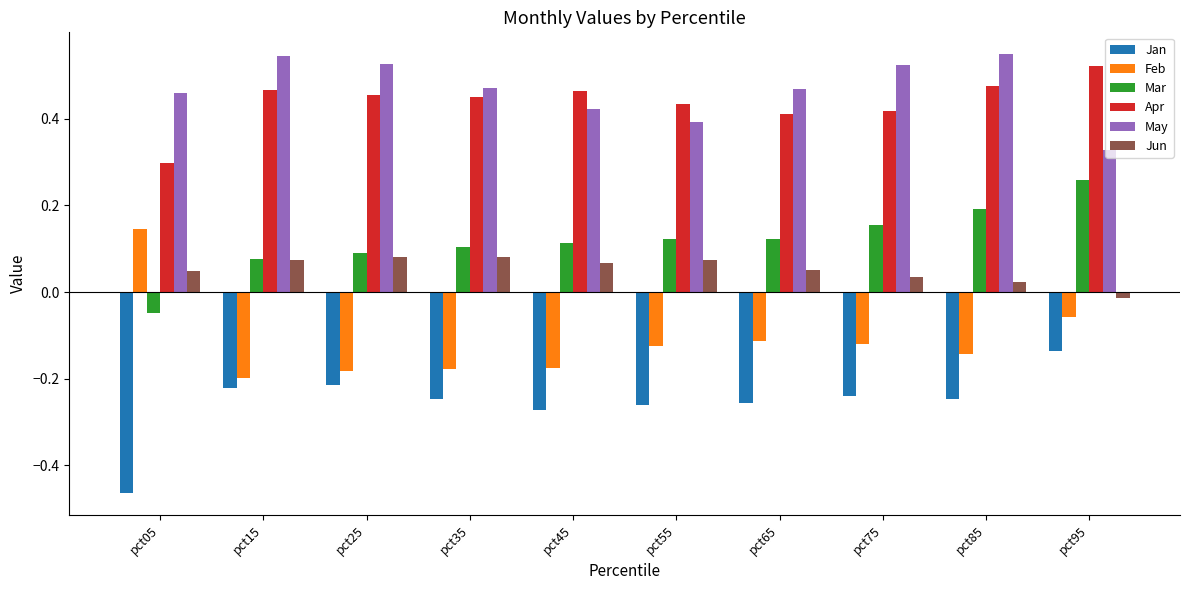

What is the difference between the highest and lowest values at pct45?

0.7